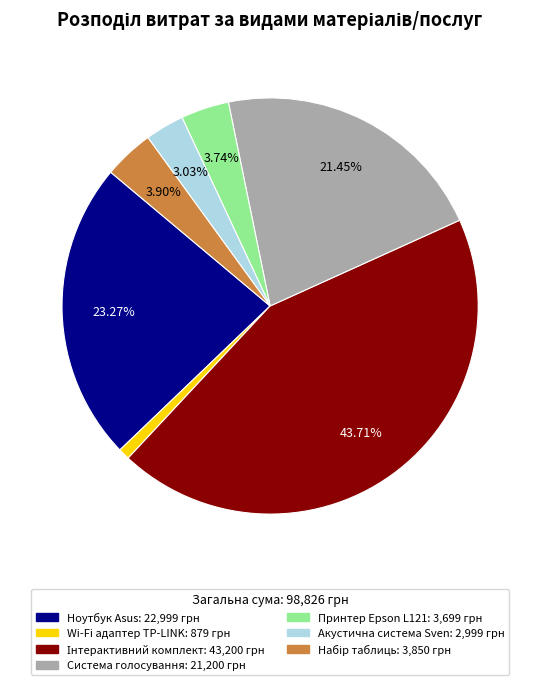

Which slice is the smallest?

Wi-Fi адаптер TP-LINK